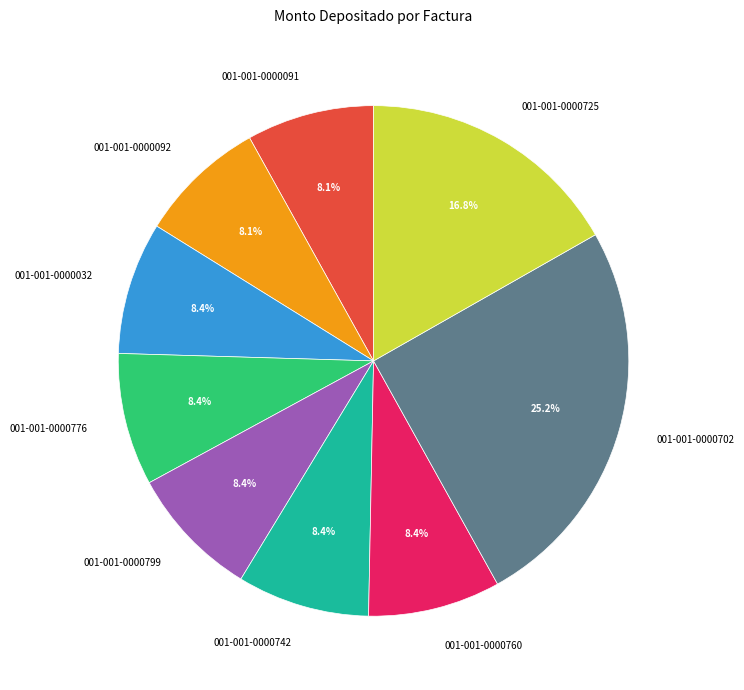

The 001-001-0000092 slice represents 8% of the pie. True or false?

True